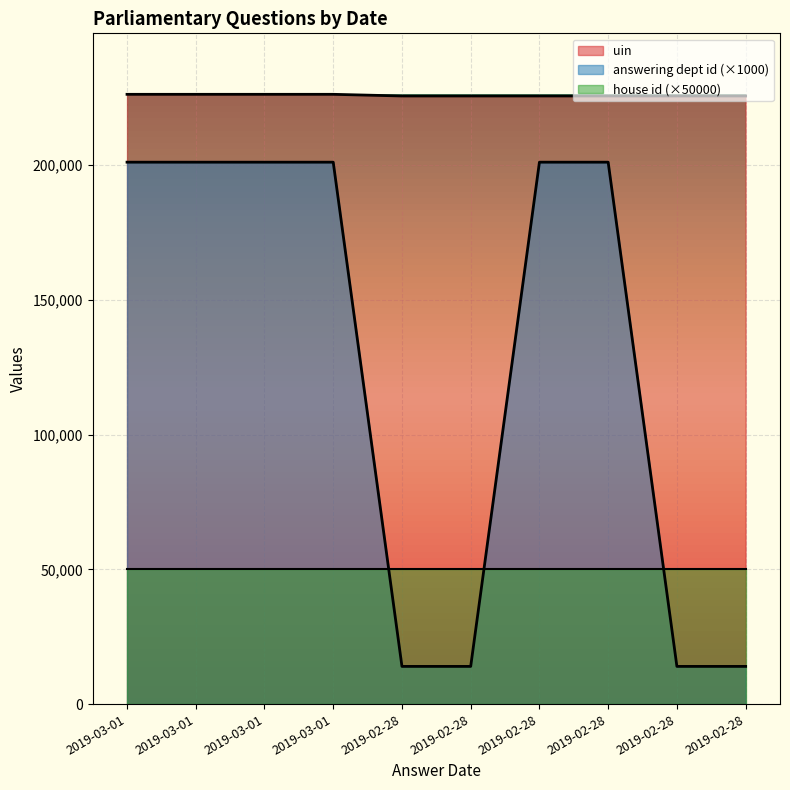

Does the chart display data point markers on the line(s)?

No